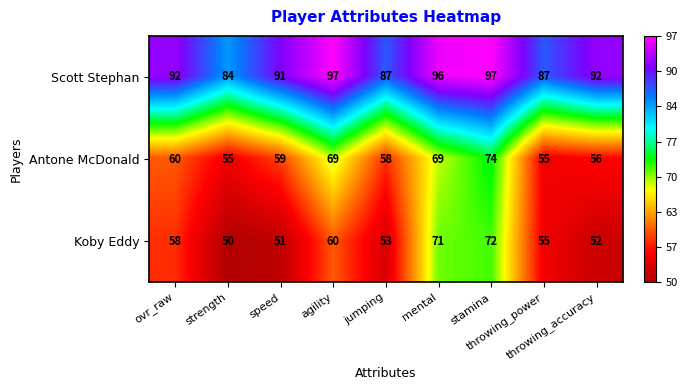

Which series has the widest spread of values?

Koby Eddy